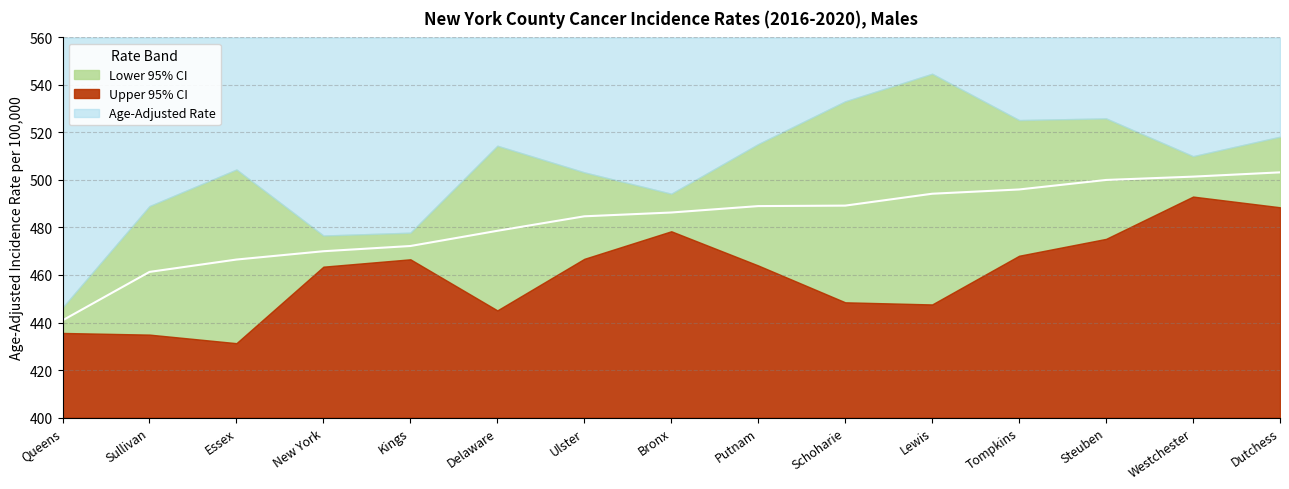

What is the difference between the second highest and minimum values in the Age-Adjusted Rate series?

60.5